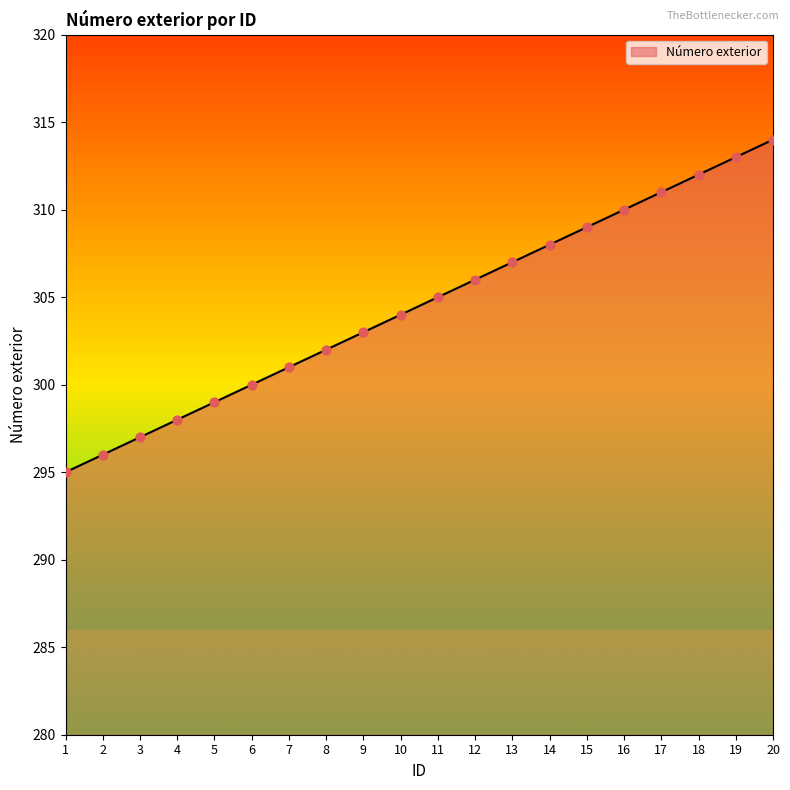

What is the change in value from 10 to 20?

+10